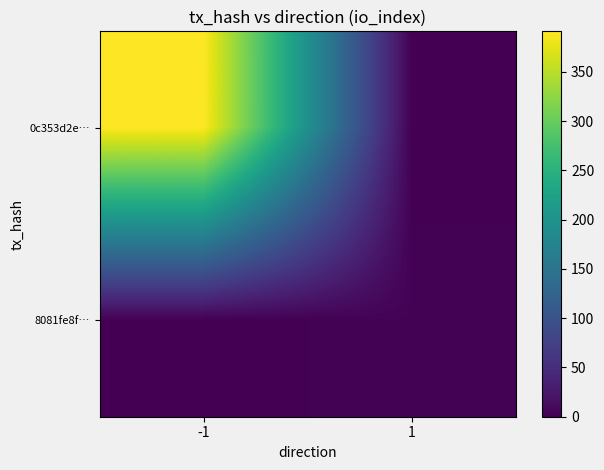

Between 1 and -1, which is larger?

-1